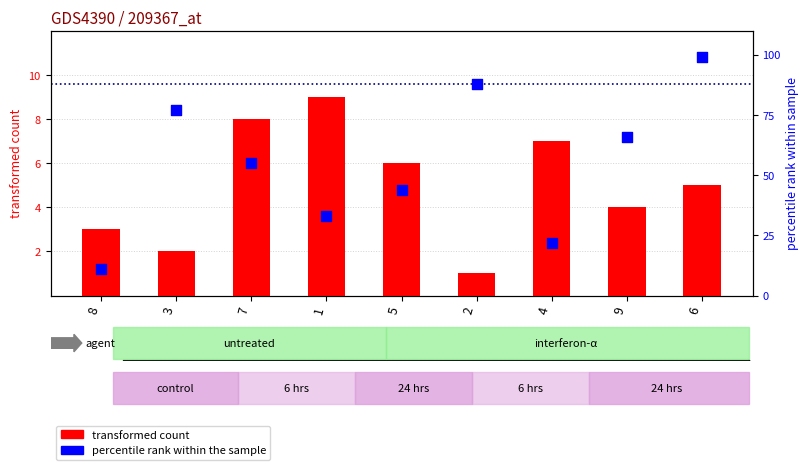

At which category is the sum across all series the highest?

6